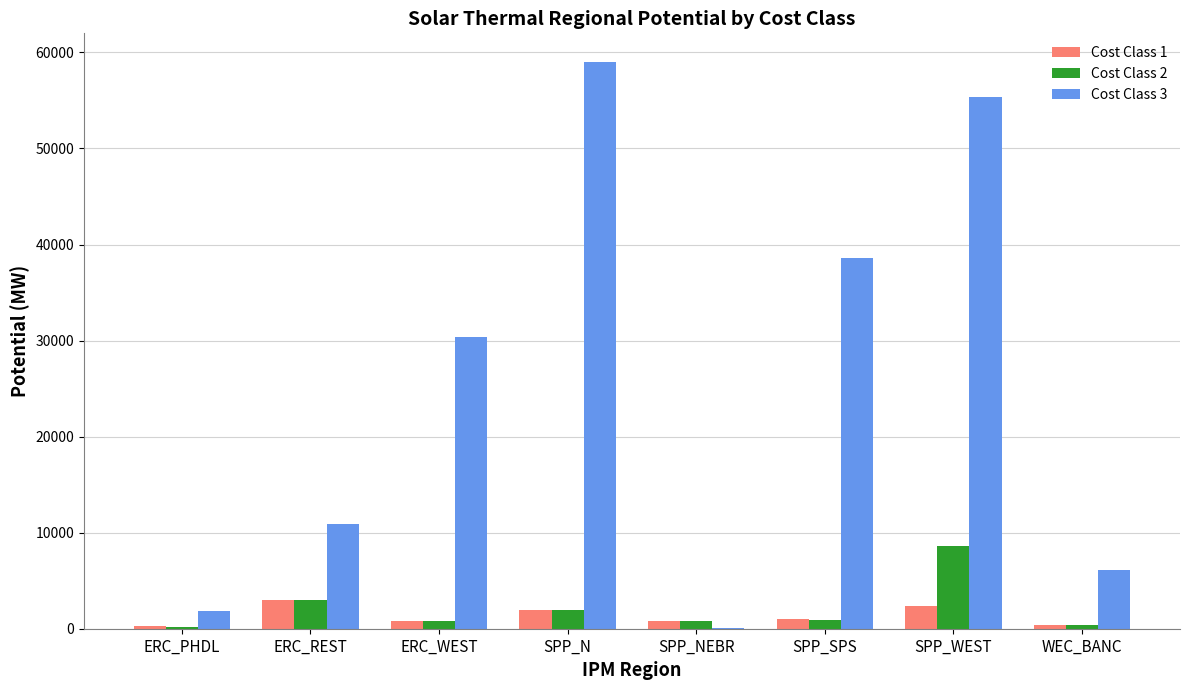

Is it true that Cost Class 2 equals 3007.1 at ERC_REST?

True